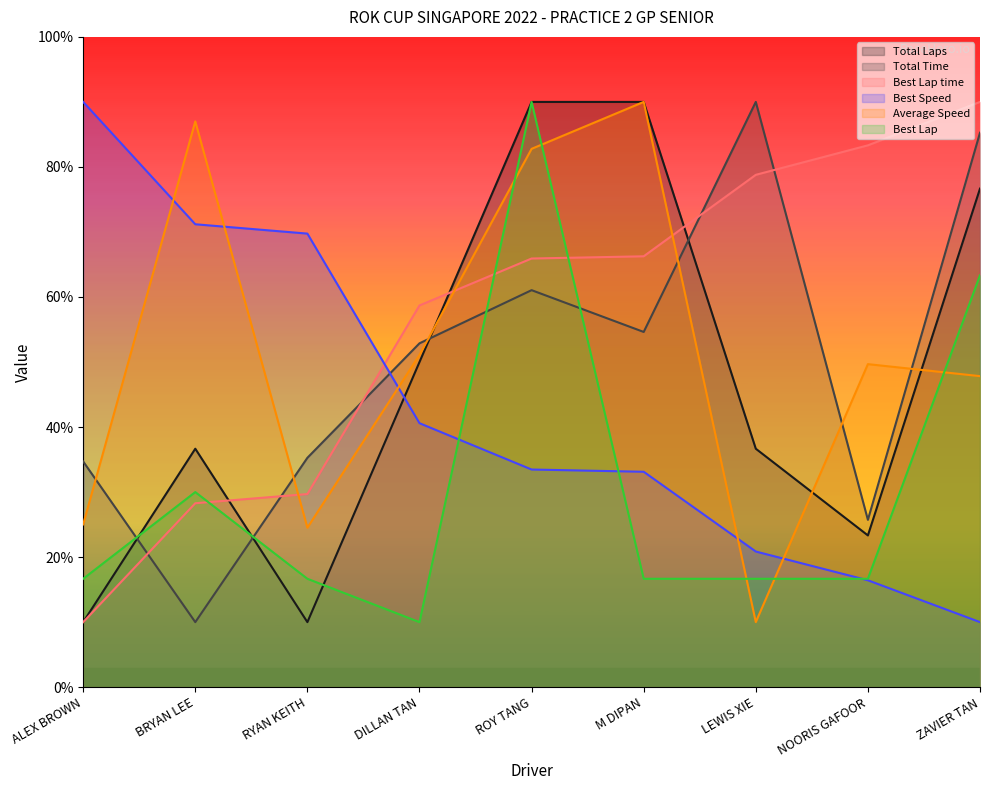

What position from the right is RYAN KEITH?

7